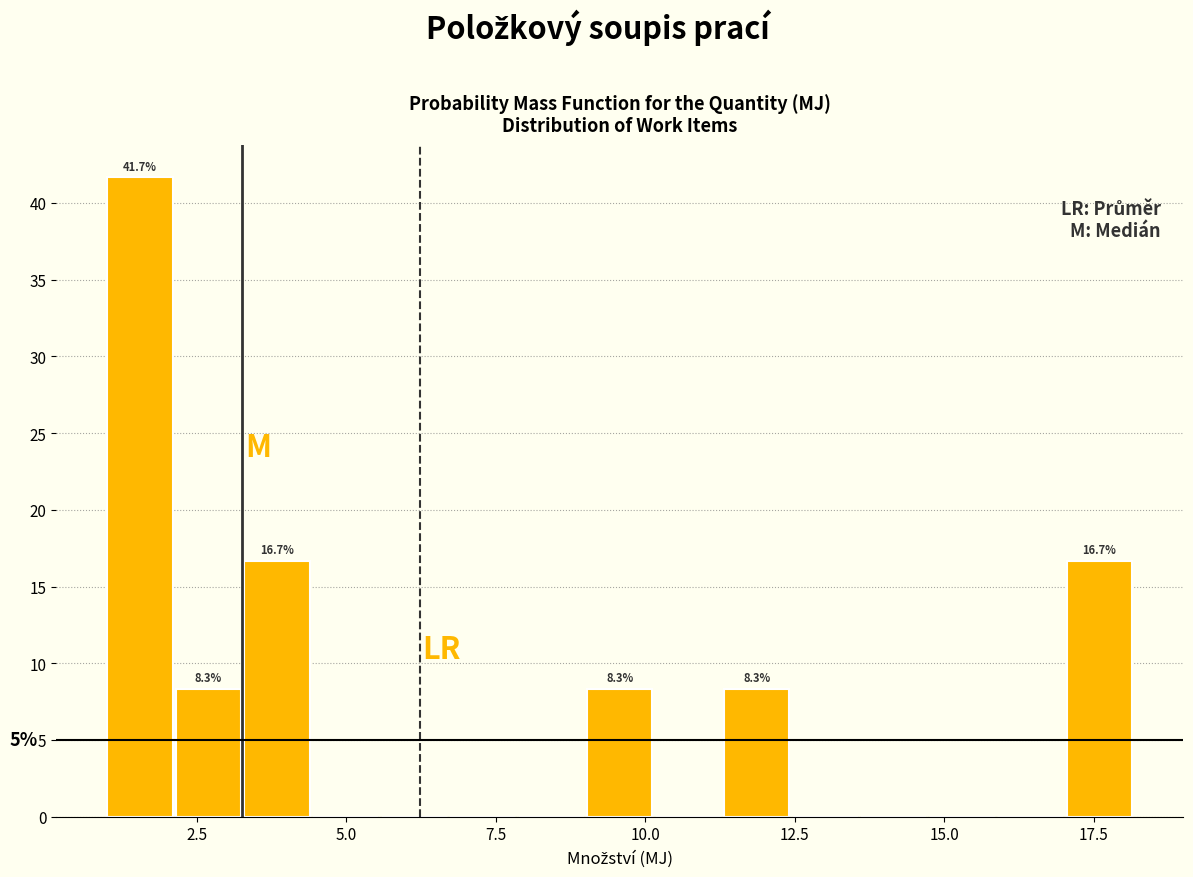

Read against the x-axis, roughly where is the centre of the tallest bar?

1.5